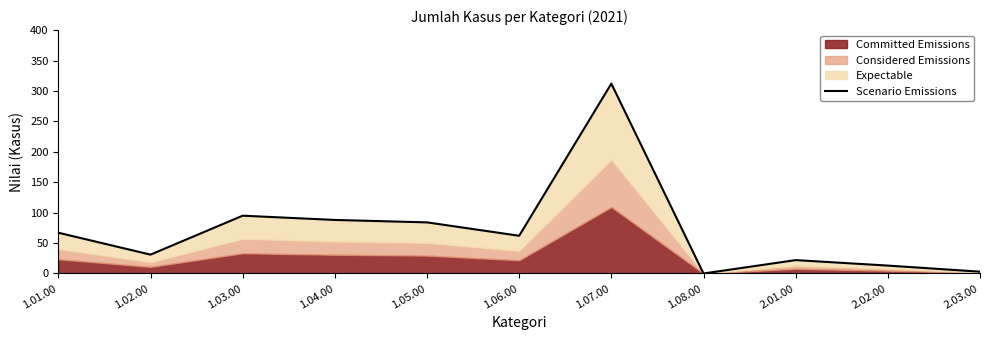

Rank the categories by value from lowest to highest.

1.08.00, 2.03.00, 2.02.00, 2.01.00, 1.02.00, 1.06.00, 1.01.00, 1.05.00, 1.04.00, 1.03.00, 1.07.00